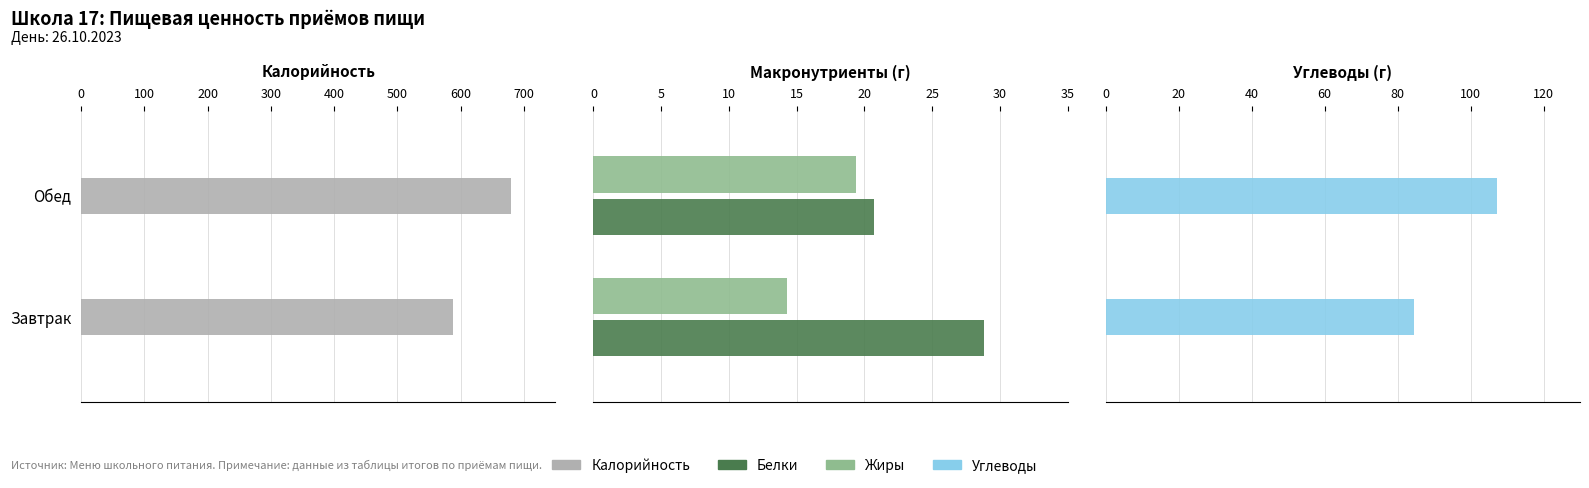

Reading right to left, extract all data points from this chart.

Калорийность: 100=679.4	0=587.2
Белки: 100=20.7	0=28.8
Жиры: 100=19.4	0=14.3
Углеводы: 100=107.2	0=84.4